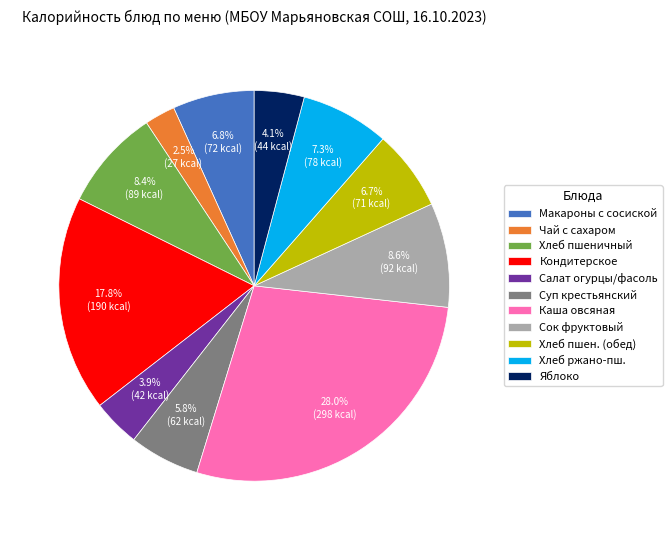

Between Сок фруктовый and Каша овсяная, which is larger?

Каша овсяная